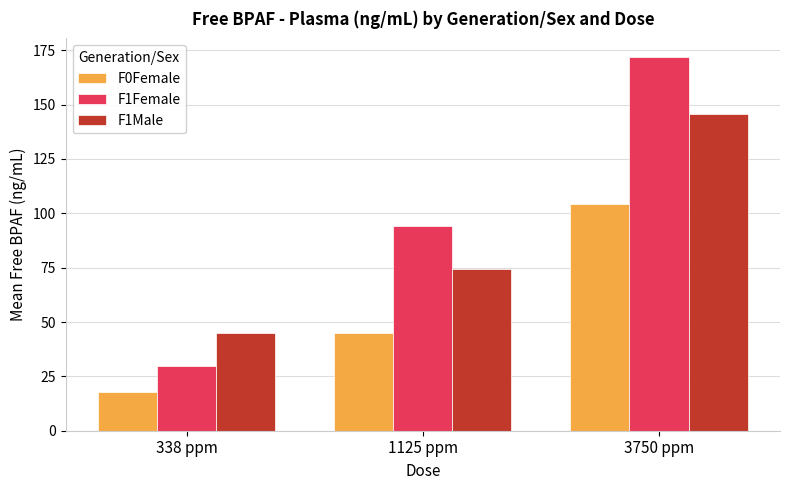

Rank the series at 338 ppm from highest to lowest value.

F1Male, F1Female, F0Female